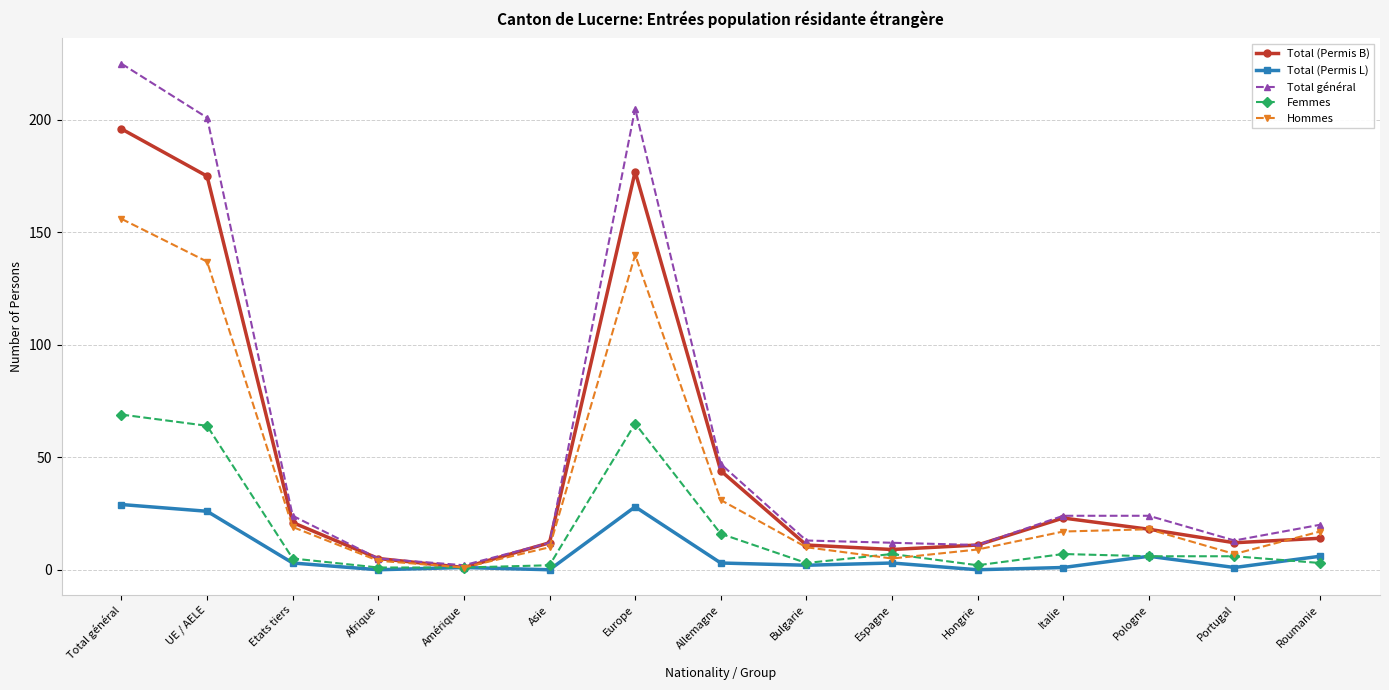

At which label does Total (Permis B) reach its peak?

Total général